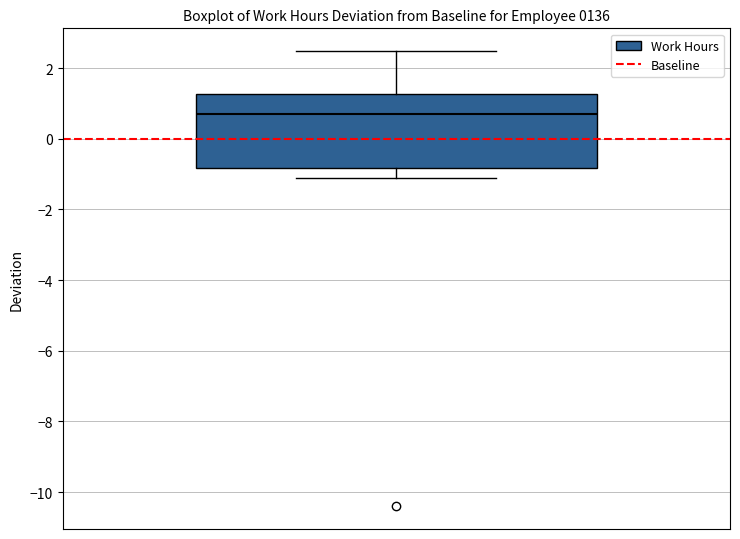

Where is the upper edge of the box on the y-axis? The values are not printed on the chart, so give them approximately, as read against the axis.

1.2